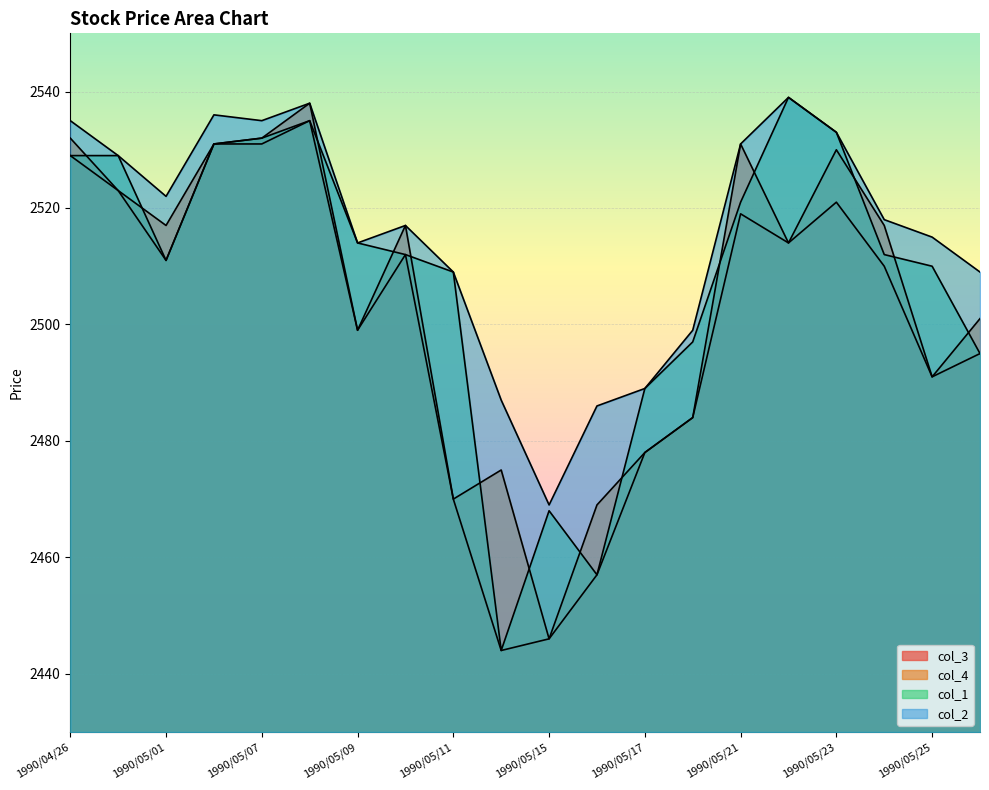

How many series are shown in this chart?

4